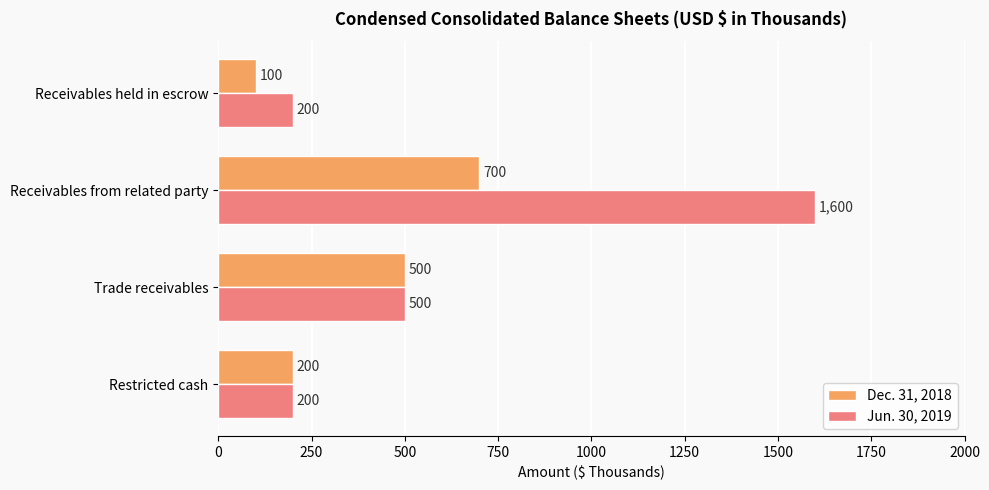

What is the average value of the Jun. 30, 2019 series?

625